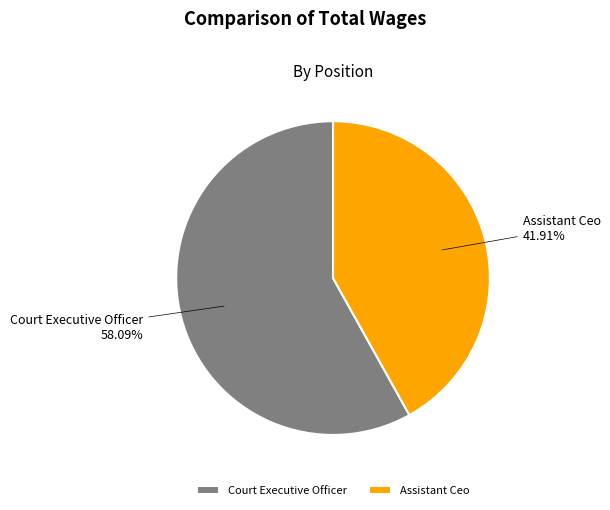

Which slice is the largest?

Court Executive Officer